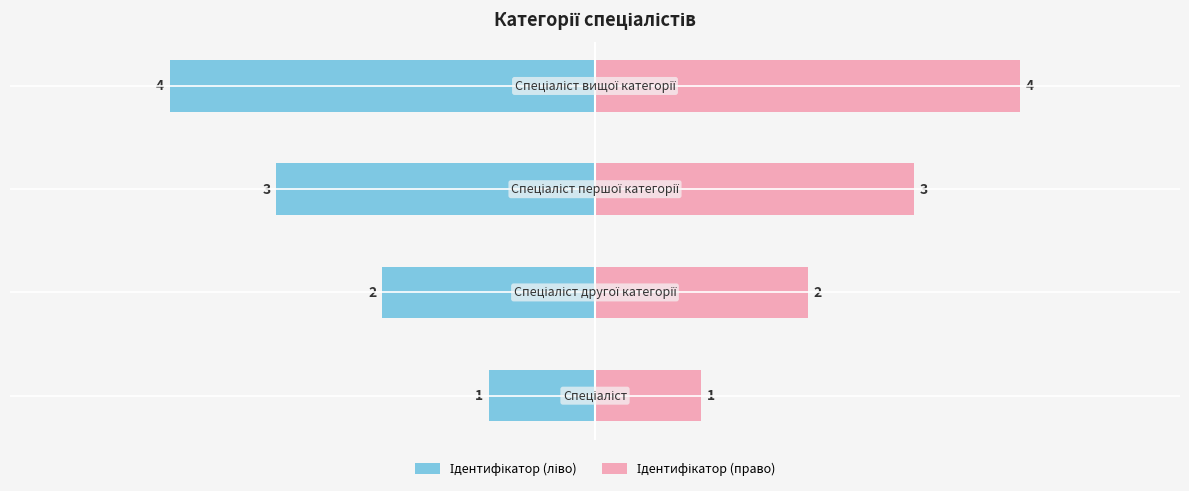

Count the Ідентифікатор (право) values in the range 2 to 4.

3